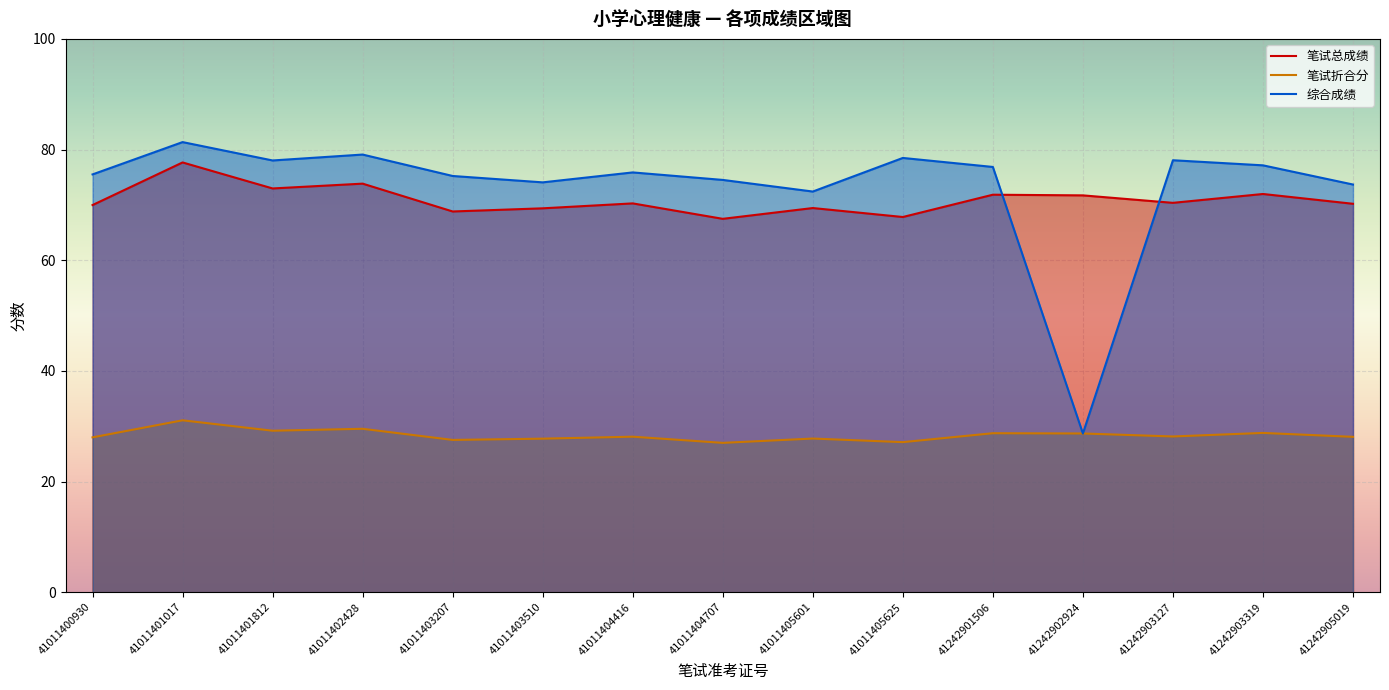

What is the difference between the 综合成绩 values at 41242901506 and 41011401017?

4.5